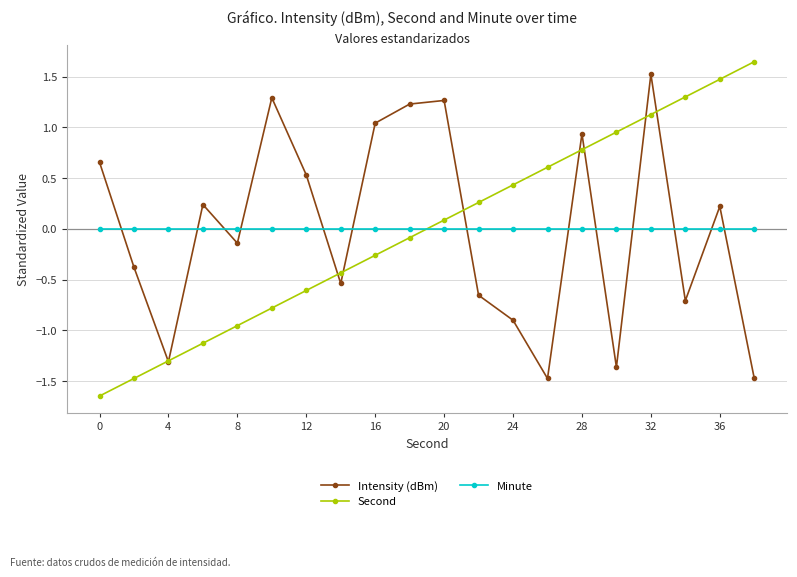

How many positive values does the Intensity (dBm) series have?

10